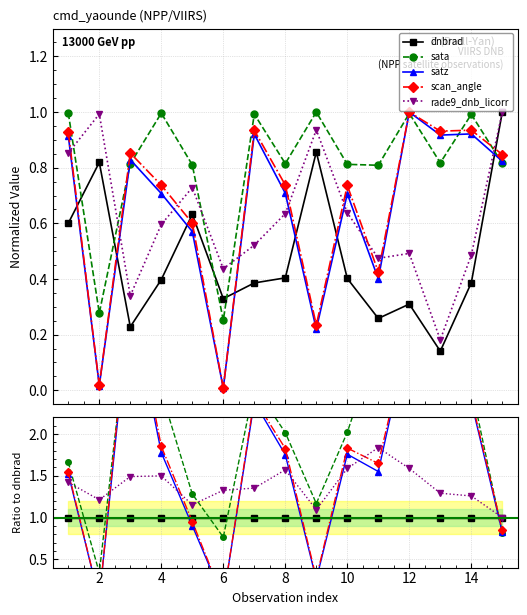

Does the chart display data point markers on the line(s)?

Yes